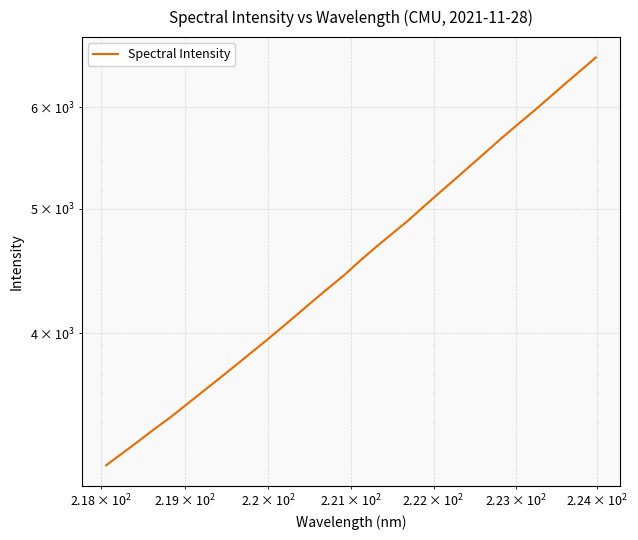

True or false: the data shows 2683.5 at 17.

False